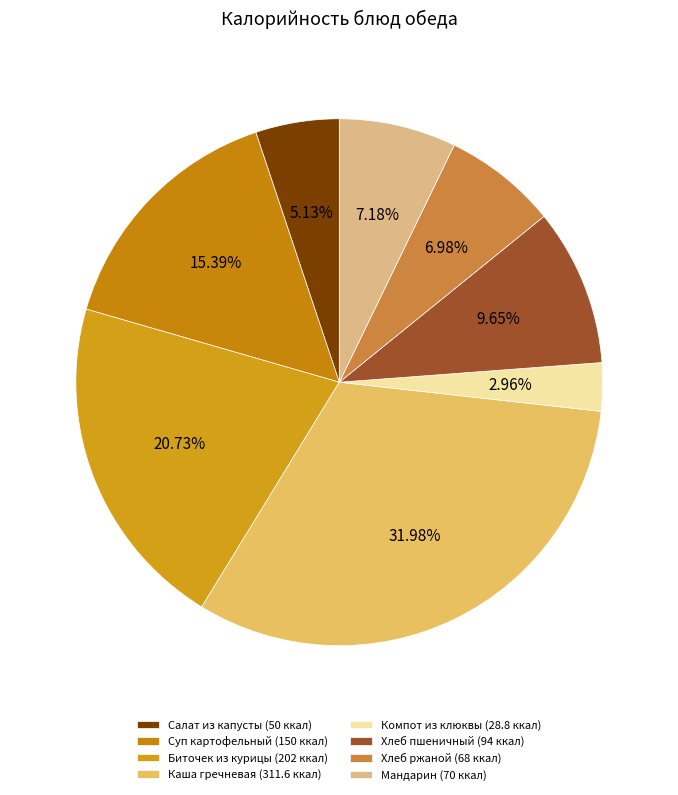

Which slice is the smallest?

Компот из клюквы (28.8 ккал)